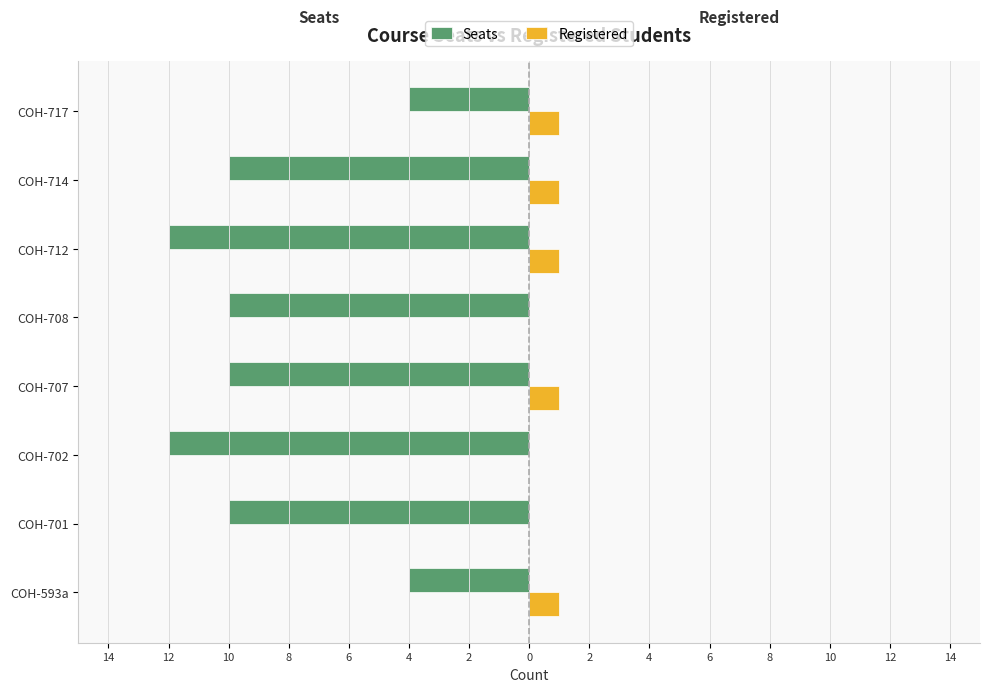

What are all the series names shown in the legend?

Seats, Registered